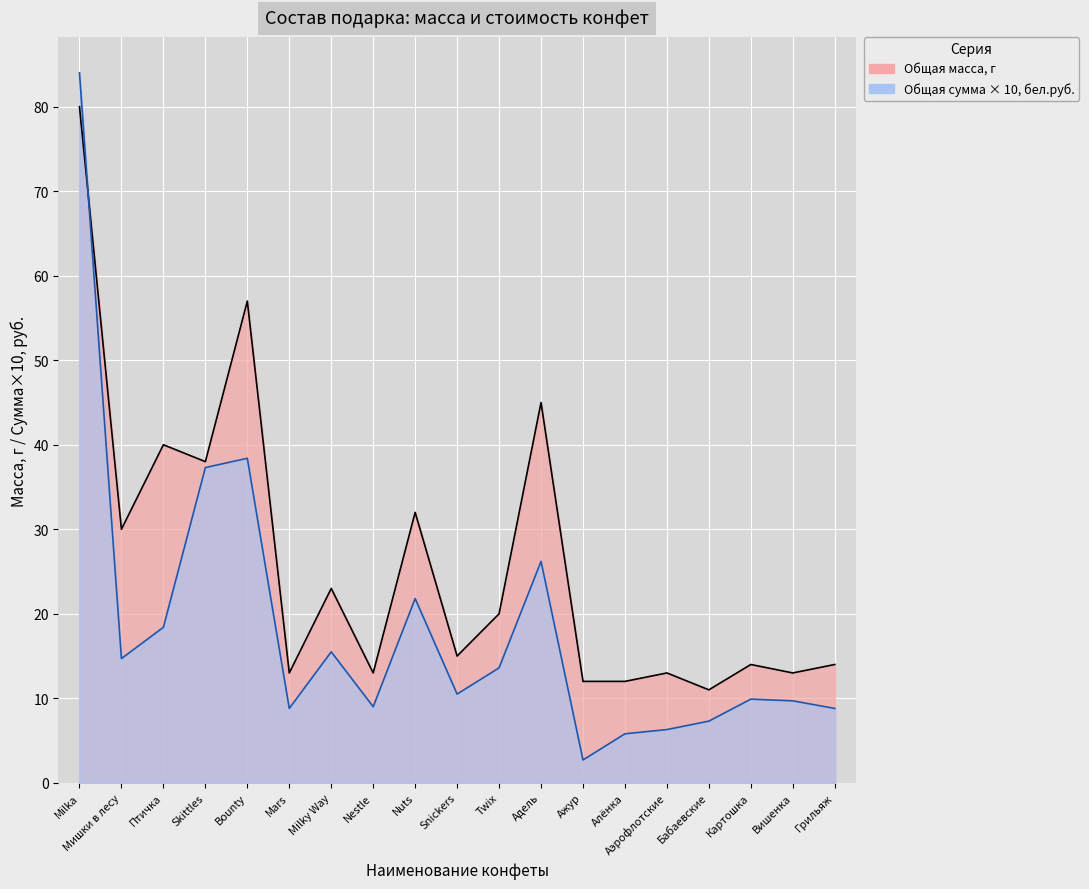

True or false: Общая сумма, бел.руб. and Общая масса, г cross at least once.

True